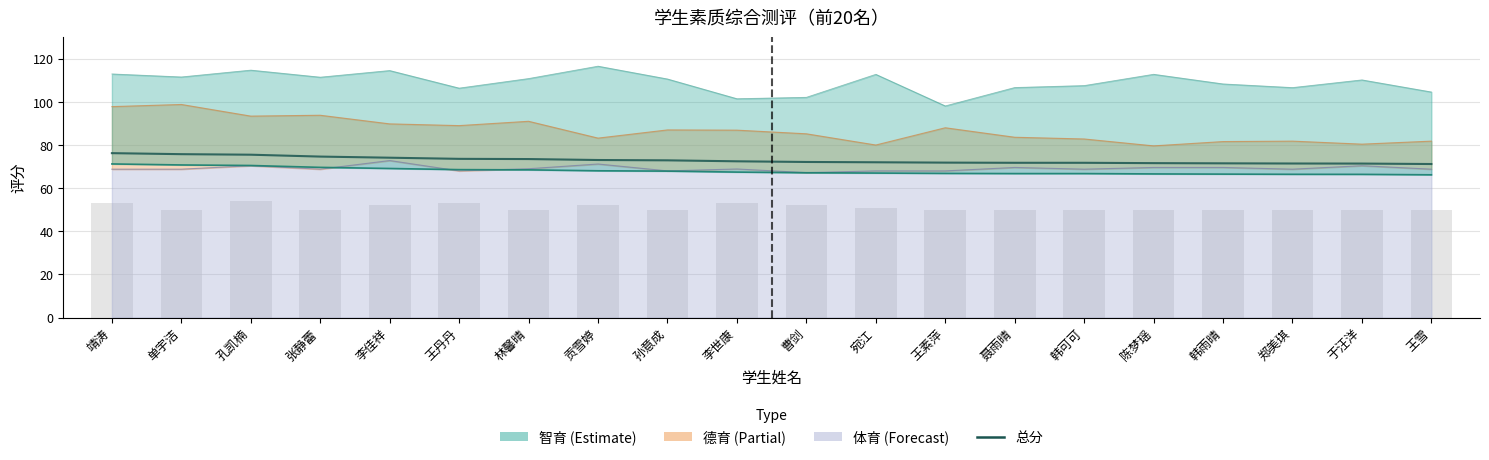

Count the number of categories in the chart.

20